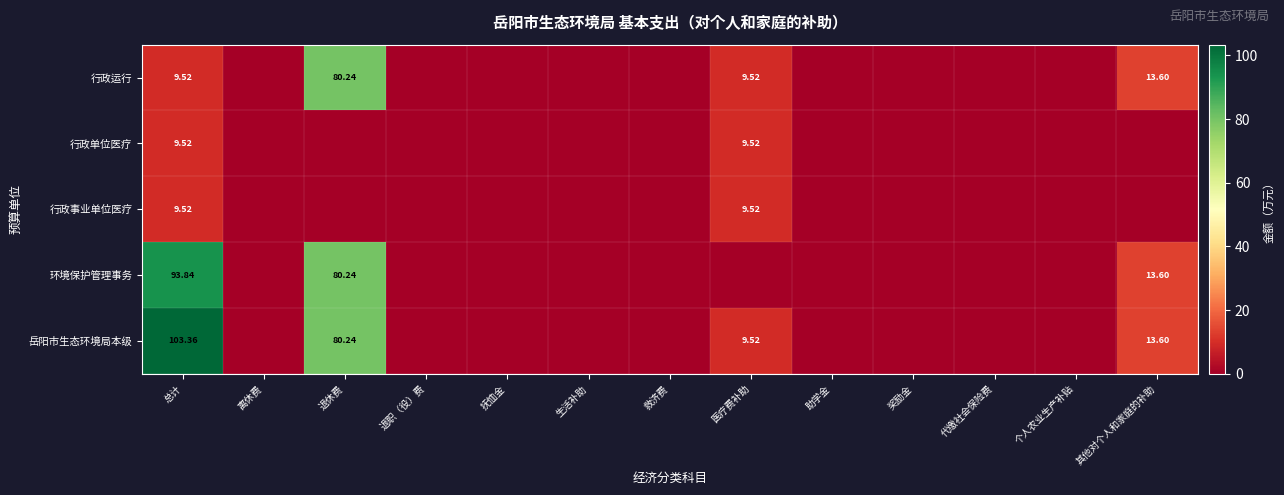

What is the difference between the maximum and second lowest values in the 岳阳市生态环境局本级 series?

103.4